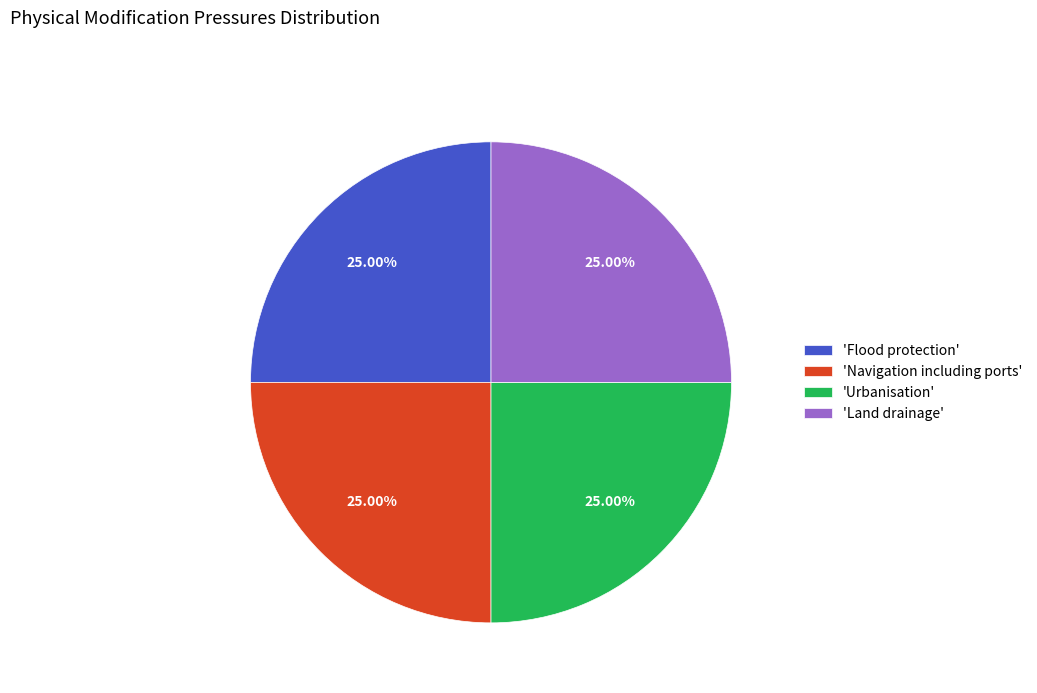

What is the ratio of the value at 'Land drainage' to the value at 'Urbanisation'?

1.0